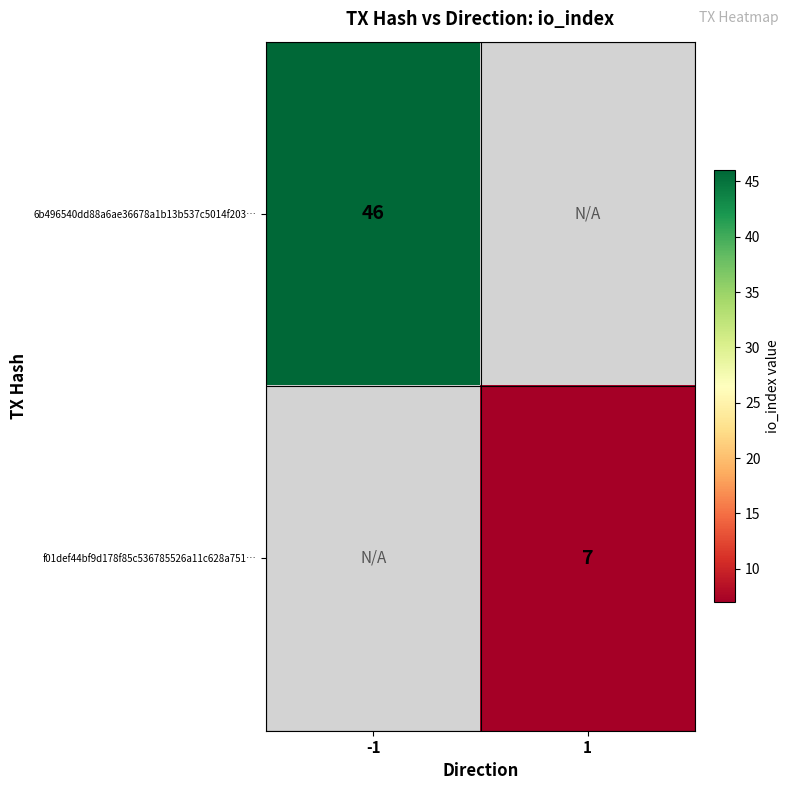

True or false: f01def44bf9d178f85c536785526a11c628a751… has a value of 11 at 1.

False